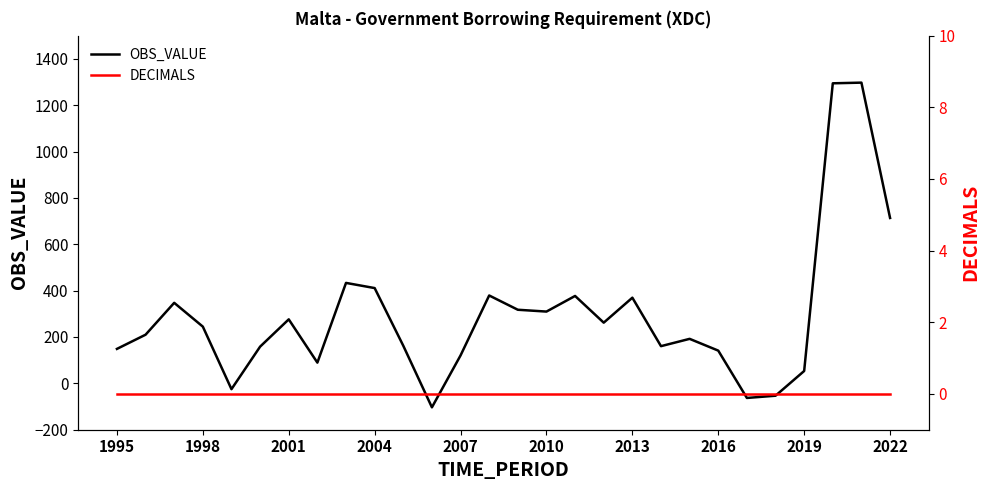

The OBS_VALUE series shows 411.0 at 2004. True or false?

True